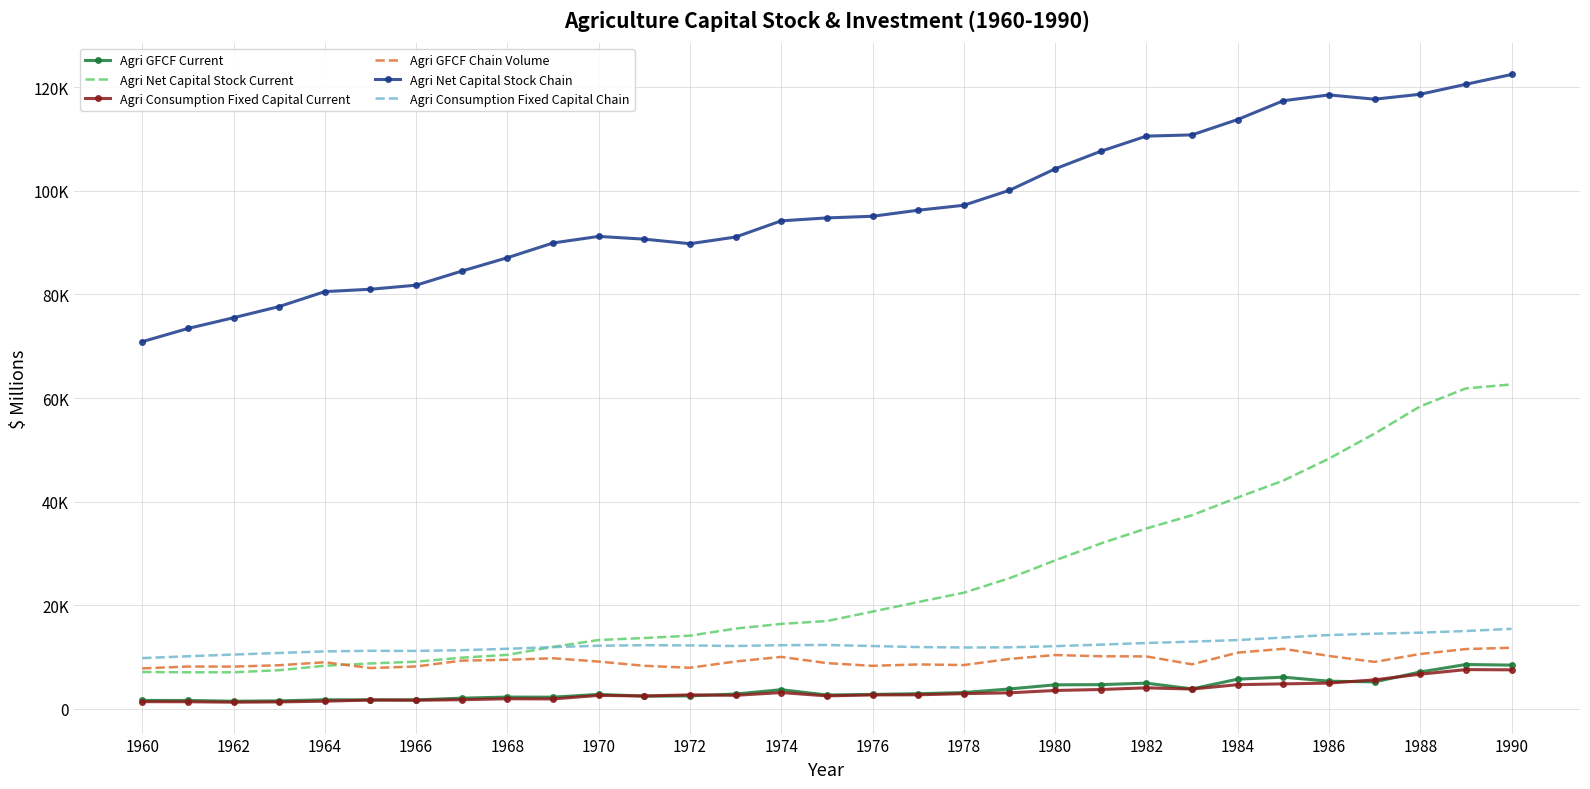

What are all the series names shown in the legend?

Agri GFCF Current, Agri Net Capital Stock Current, Agri Consumption Fixed Capital Current, Agri GFCF Chain Volume, Agri Net Capital Stock Chain, Agri Consumption Fixed Capital Chain